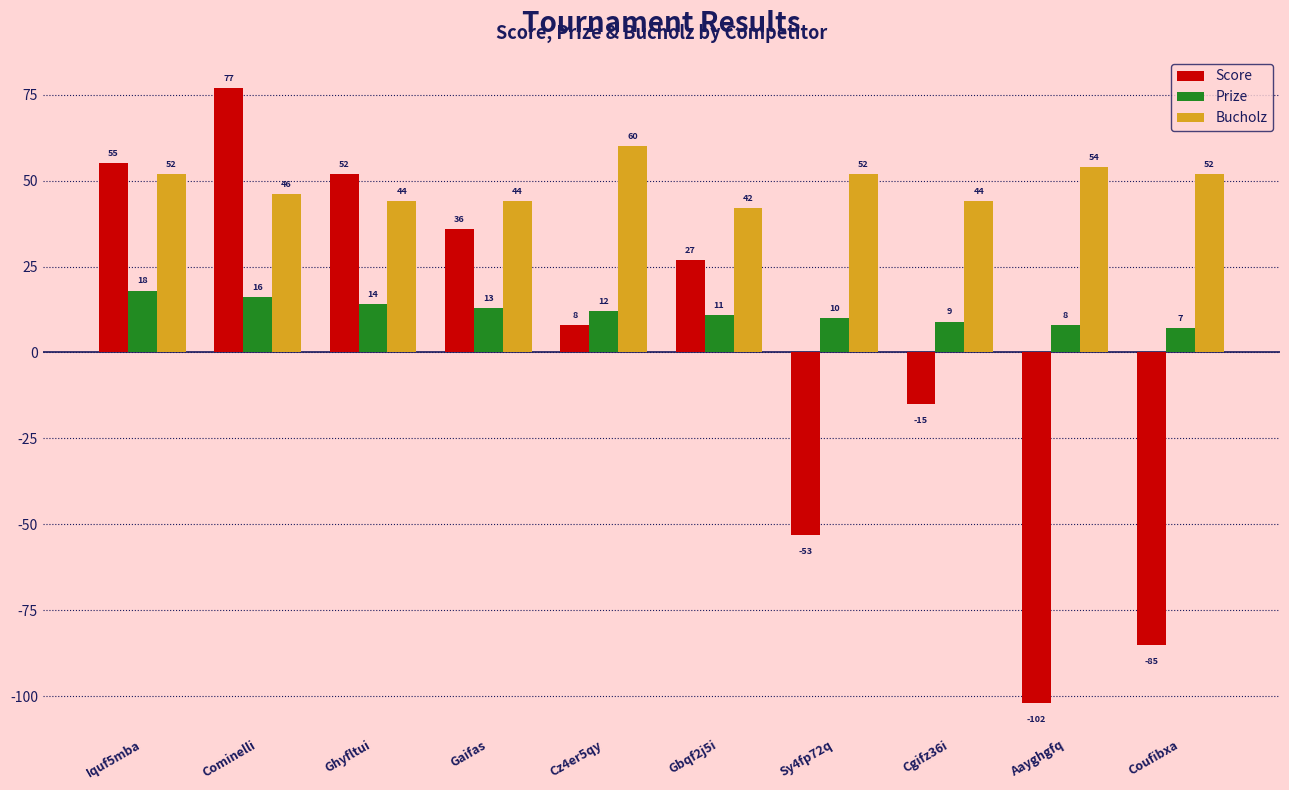

List the labels in order of Prize value, largest first.

Iquf5mba, Cominelli, Ghyfltui, Gaifas, Cz4er5qy, Gbqf2j5i, Sy4fp72q, Cgifz36i, Aayghgfq, Coufibxa